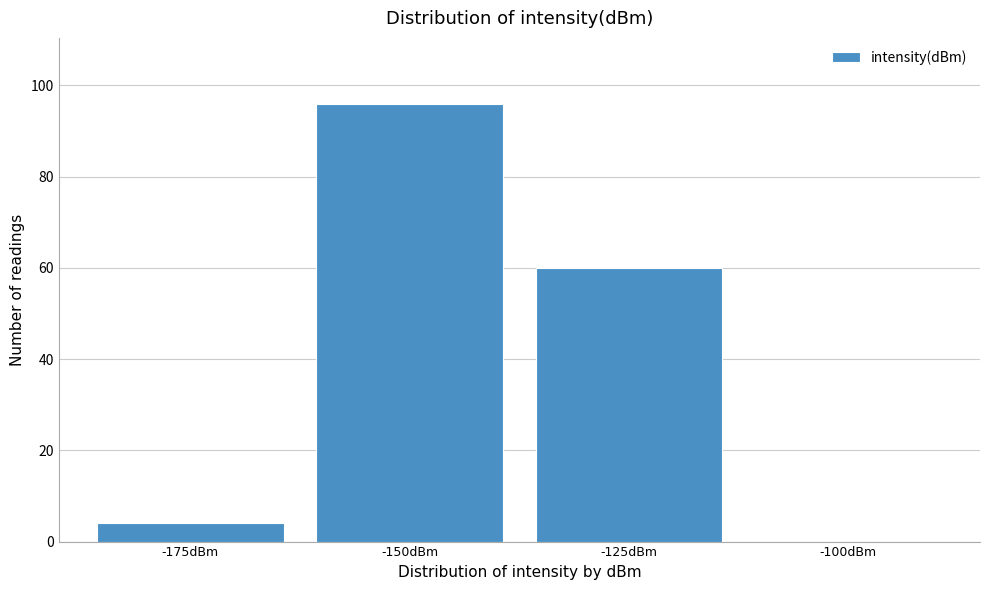

Reading left to right, what are all the values shown in this chart?

-175dBm=4	-150dBm=96	-125dBm=60	-100dBm=0